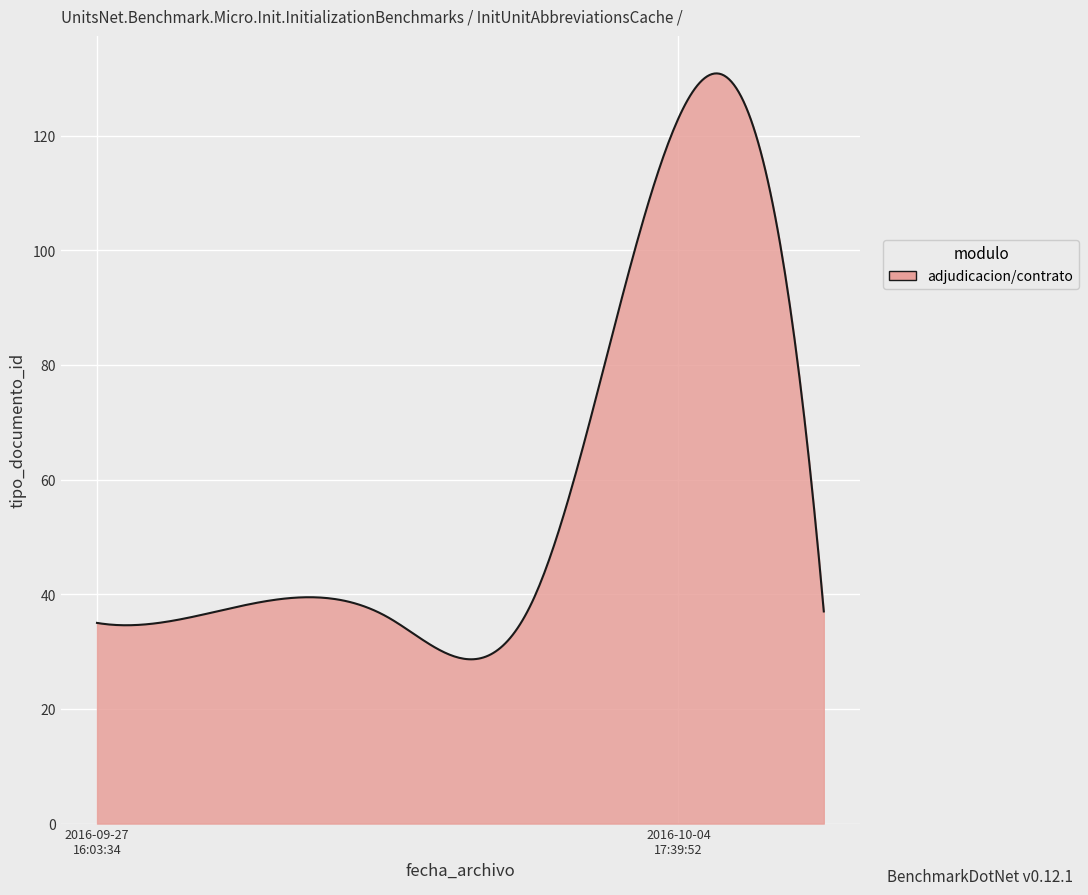

What is the maximum value shown in the chart?

130.8